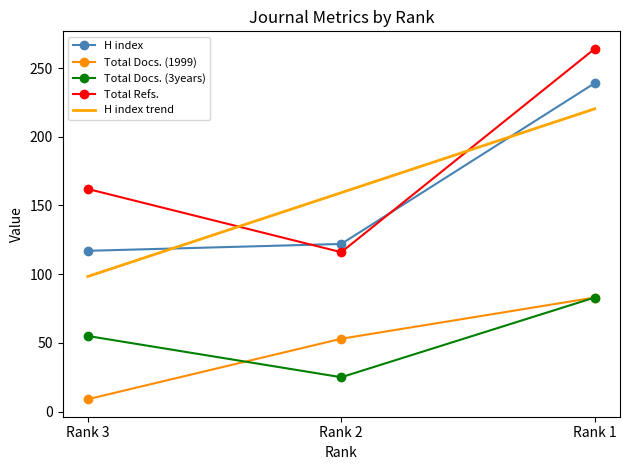

What is the spread (max minus min) of values at Rank 3?

153.0